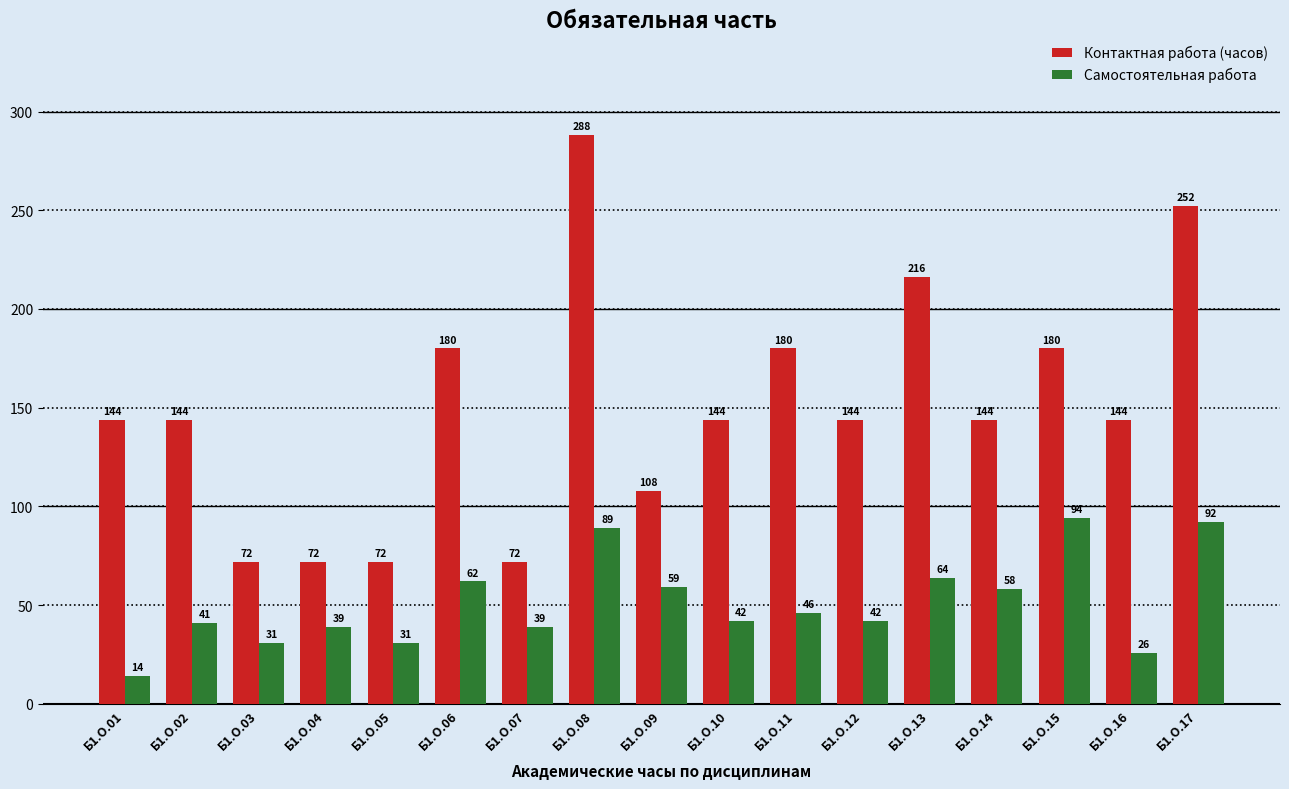

At which label does Самостоятельная работа reach its peak?

Б1.О.15